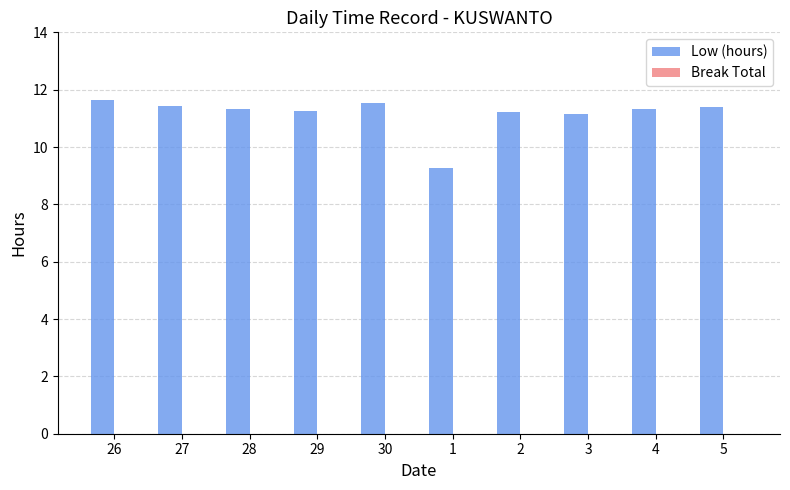

Where does the data first go above 11?

26